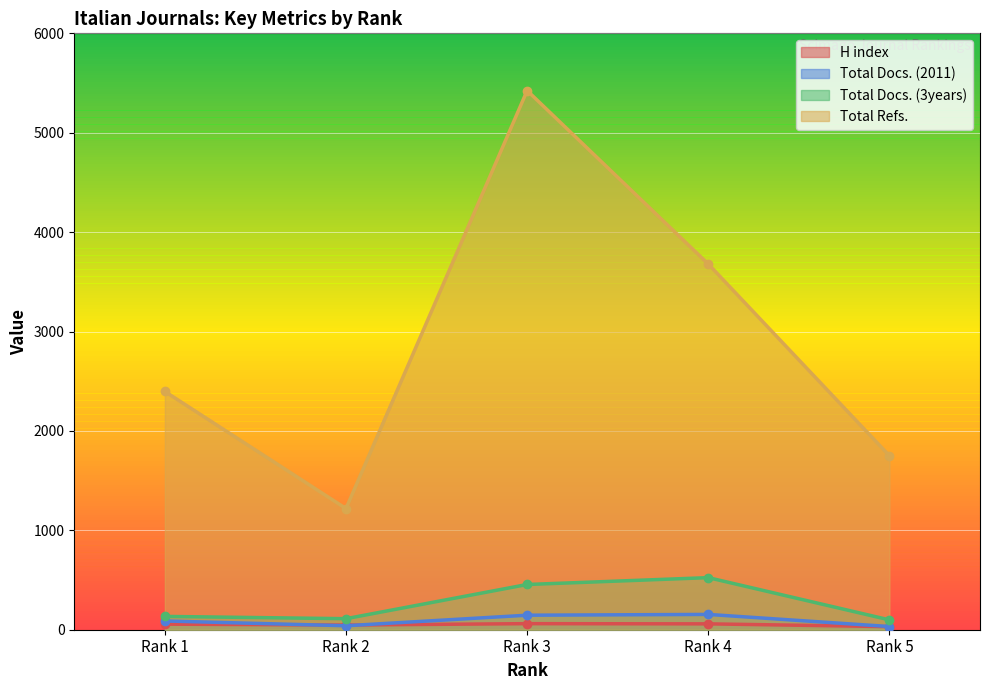

Which category has the lowest value in the Total Refs. series?

Rank 2